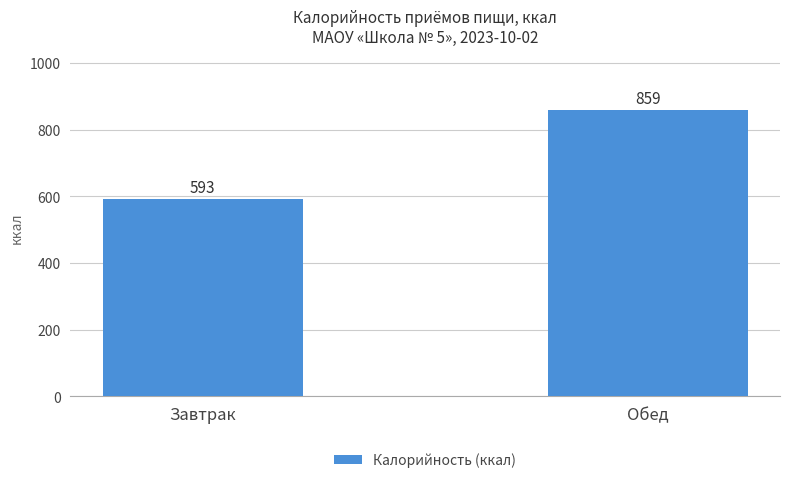

What is the change in value from Завтрак to Обед?

+266